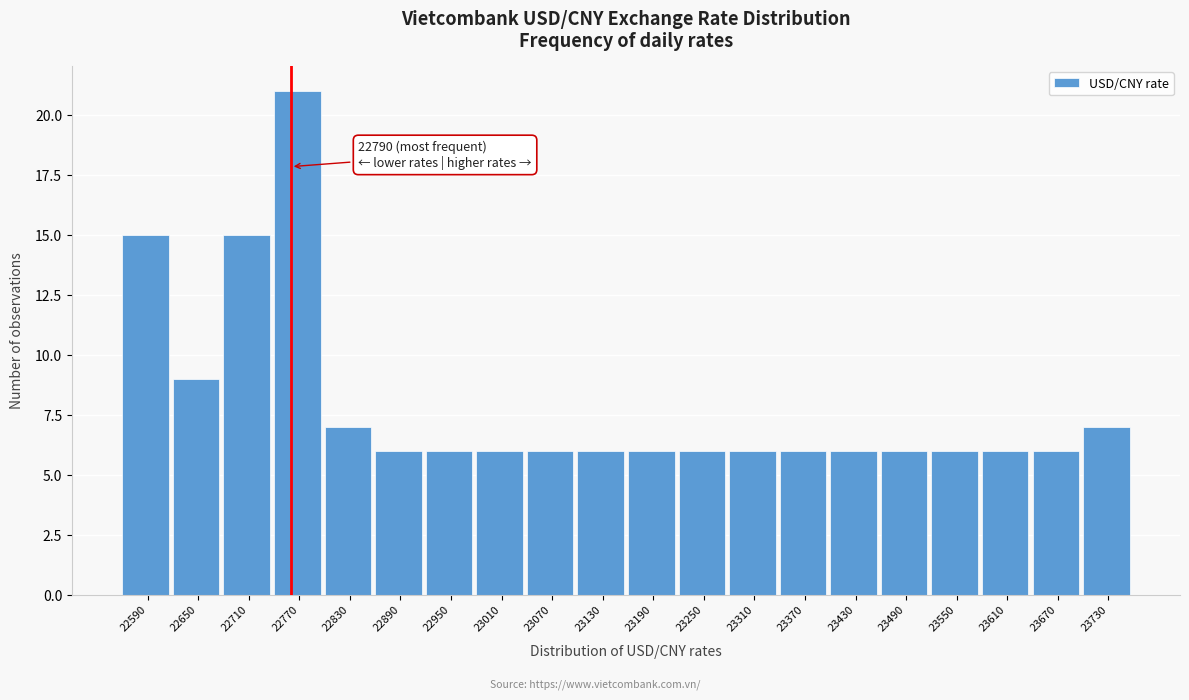

Reading left to right, transcribe all the data shown in this chart.

22590=15	22650=9	22710=15	22770=21	22830=7	22890=6	22950=6	23010=6	23070=6	23130=6	23190=6	23250=6	23310=6	23370=6	23430=6	23490=6	23550=6	23610=6	23670=6	23730=7